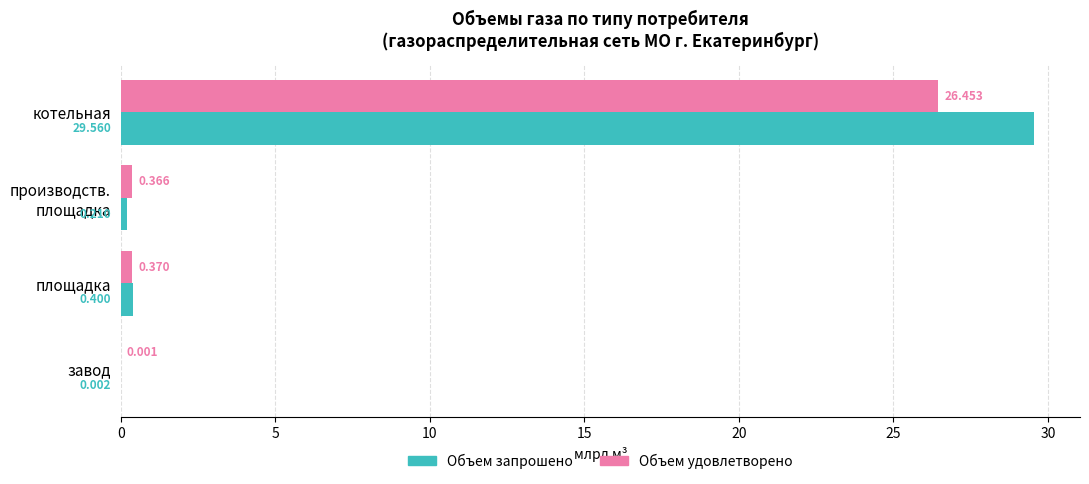

Which series has the largest total across all categories?

Объем запрошено